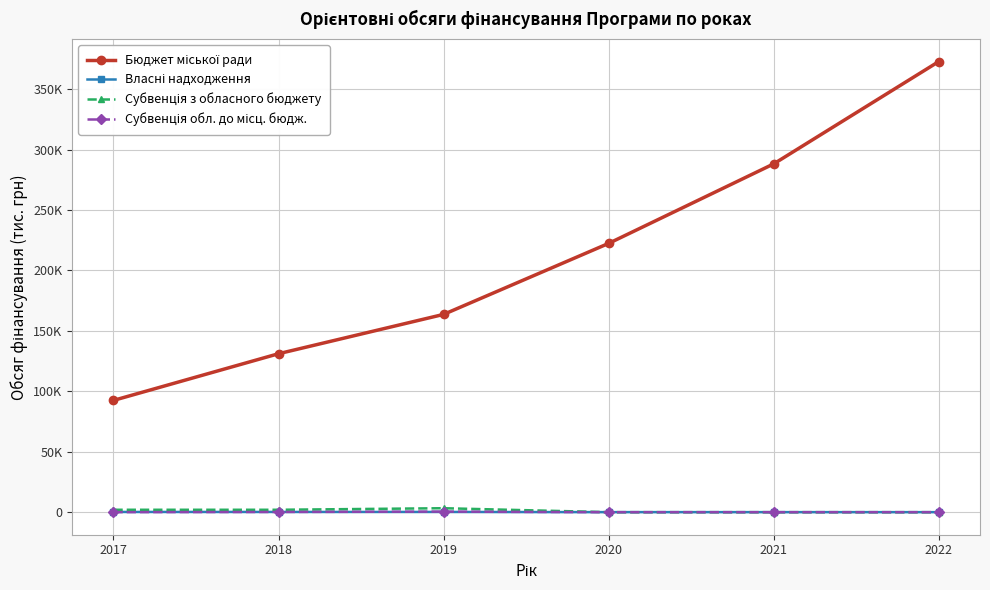

How many lines are shown in the chart?

4